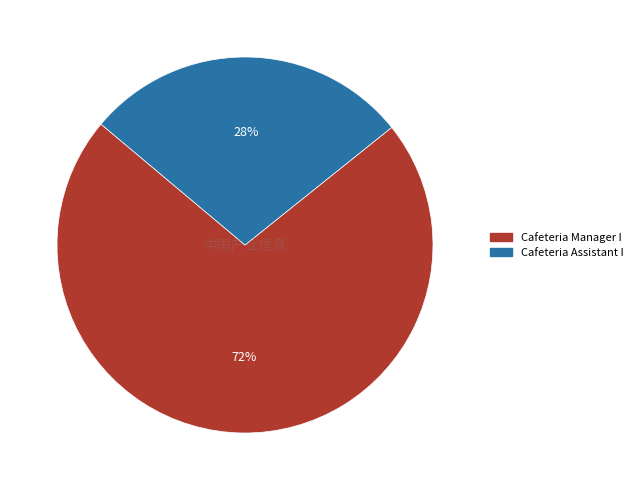

Rank the categories by value from lowest to highest.

Cafeteria Assistant I, Cafeteria Manager I